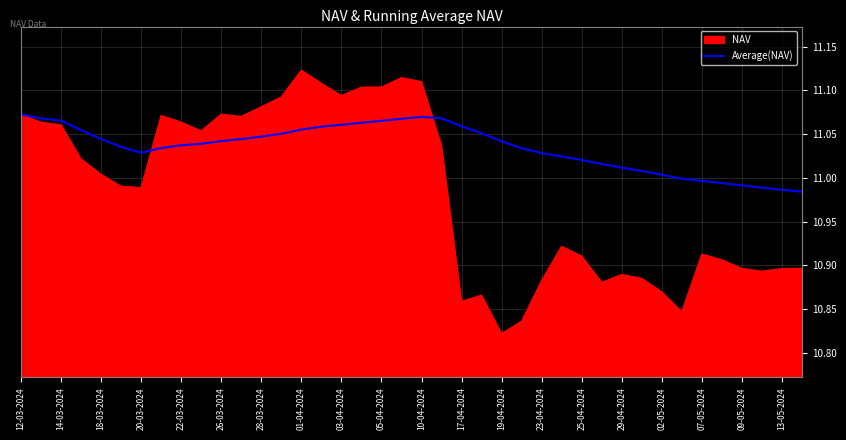

How many lines are shown in the chart?

2